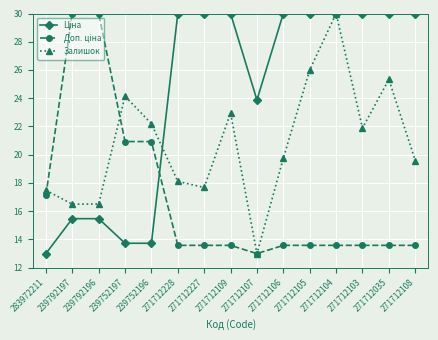

Which series changed the most between 271712105 and 271712104?

Залишок